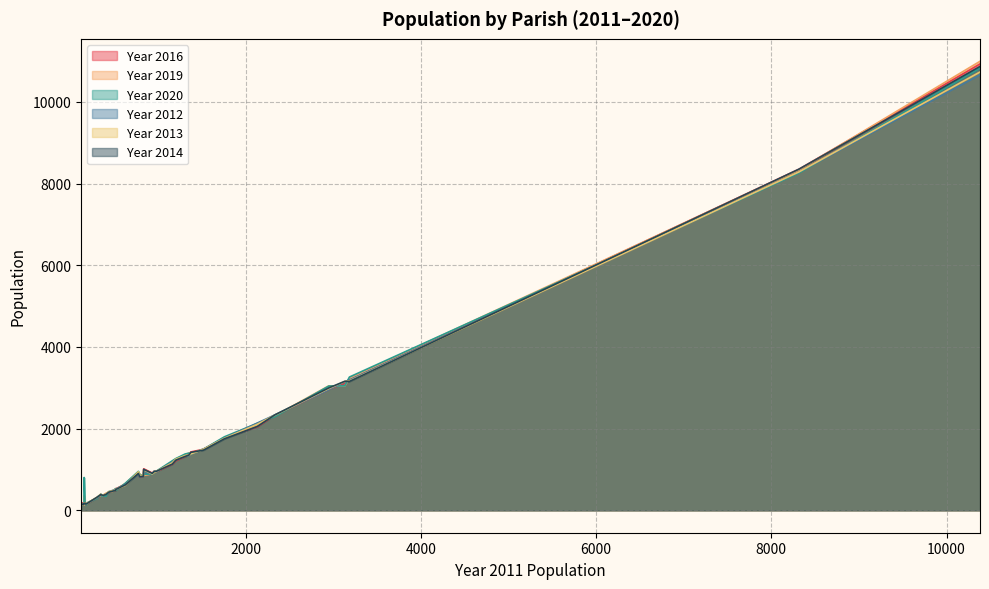

Which category has the lowest value across all series?

120